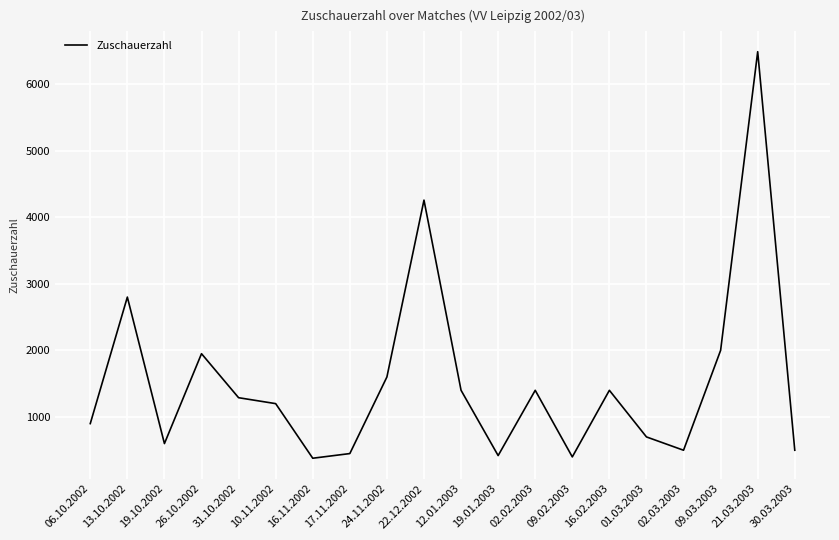

Where is the data nearest to the value 3432?

13.10.2002